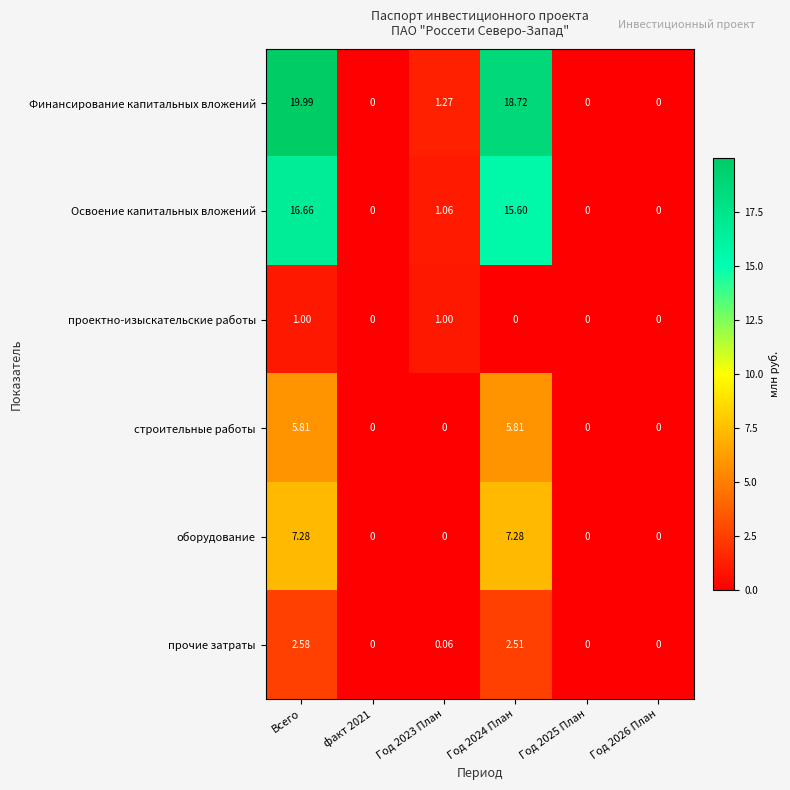

Rank the series by their maximum value, from lowest to highest.

проектно-изыскательские работы, прочие затраты, строительные работы, оборудование, Освоение капитальных вложений, Финансирование капитальных вложений